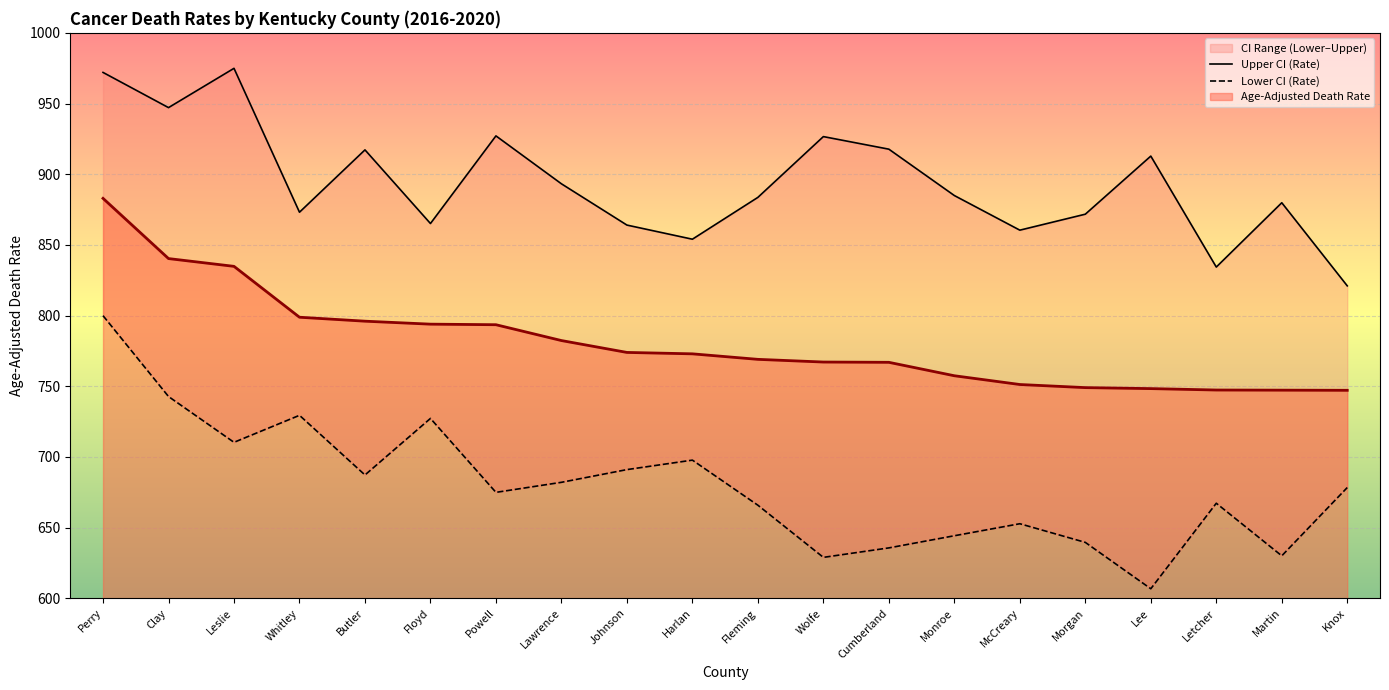

Which category has the highest value in the Age-Adjusted Death Rate series?

Perry